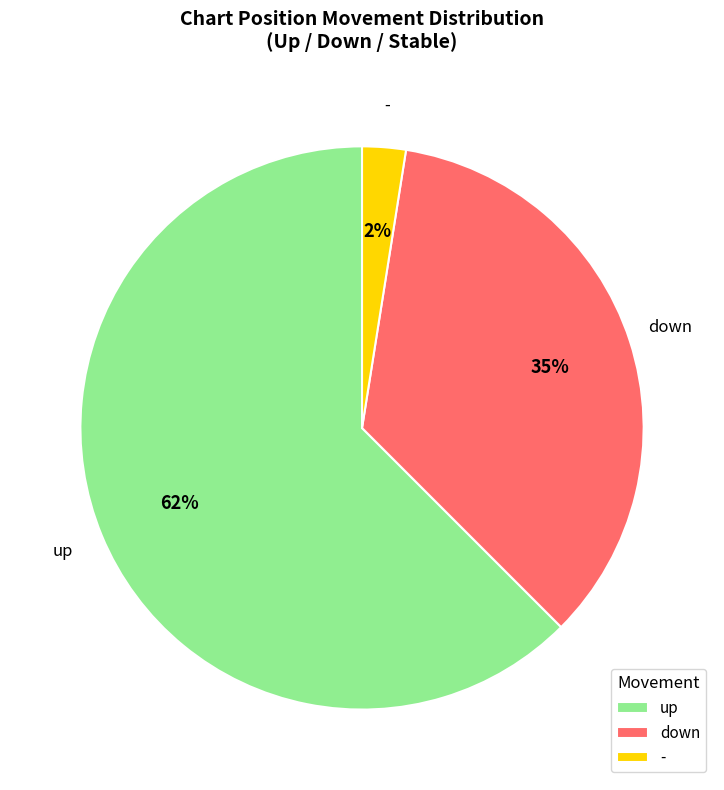

Which has a higher value, - or down?

down